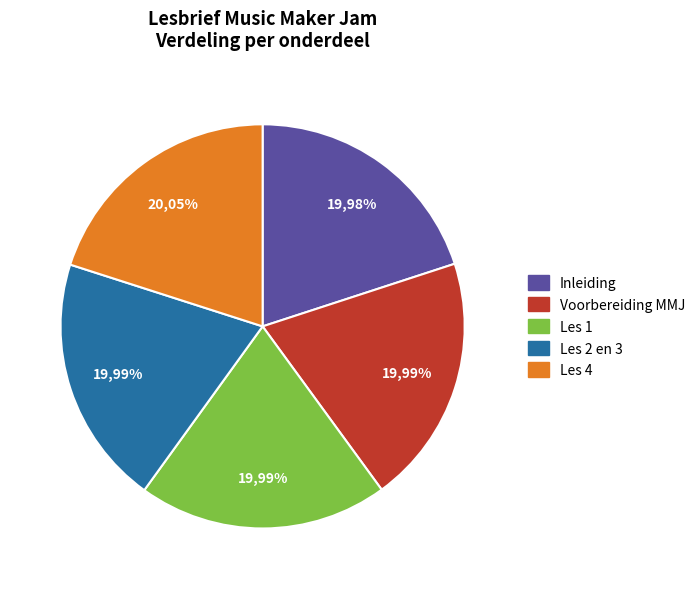

Count the number of slices in the pie.

5